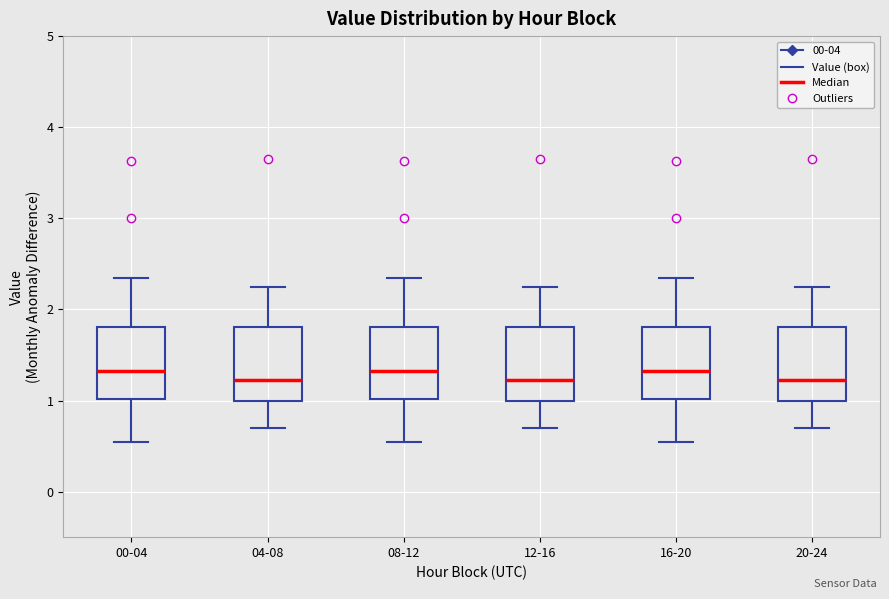

Reading left to right, transcribe this box plot: for each box, give where its median line is, the range the box spans, and where its two whiskers end, as read against the y-axis. The values are not printed on the chart, so give them approximately, as read against the axis.

00-04: median 1.3, box 1.0 to 1.8, whiskers 0.6 to 2.4
04-08: median 1.2, box 1.0 to 1.8, whiskers 0.7 to 2.3
08-12: median 1.3, box 1.0 to 1.8, whiskers 0.6 to 2.4
12-16: median 1.2, box 1.0 to 1.8, whiskers 0.7 to 2.3
16-20: median 1.3, box 1.0 to 1.8, whiskers 0.6 to 2.4
20-24: median 1.2, box 1.0 to 1.8, whiskers 0.7 to 2.3